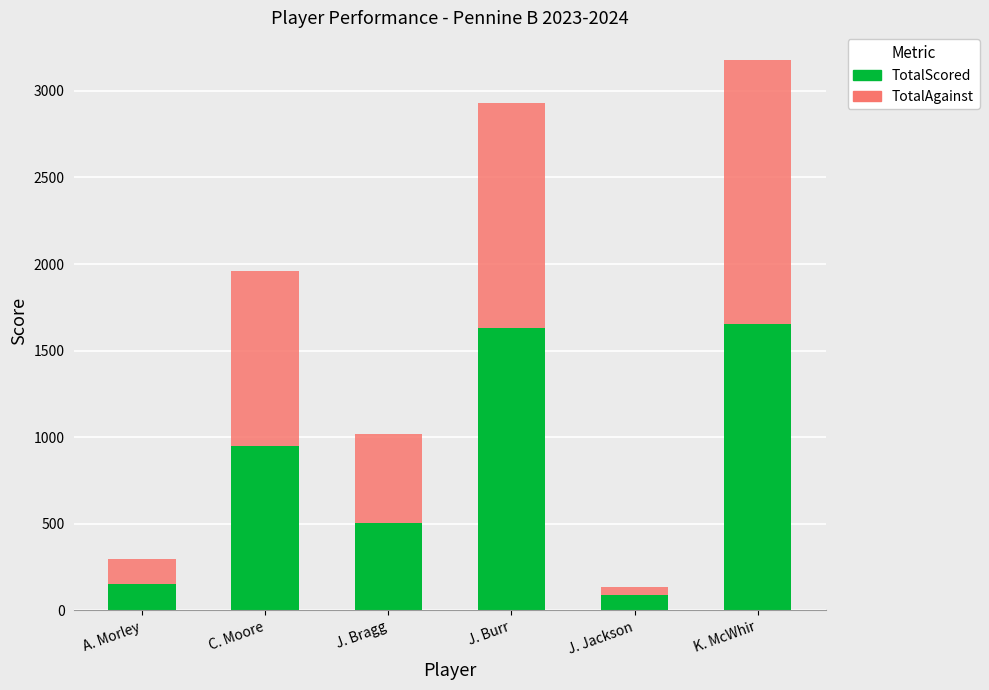

What is the sum of all TotalScored values?

4973